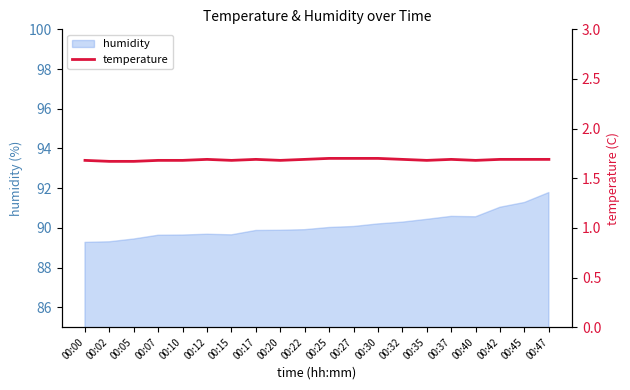

True or false: the data shows 1.7 at 00:07.

True